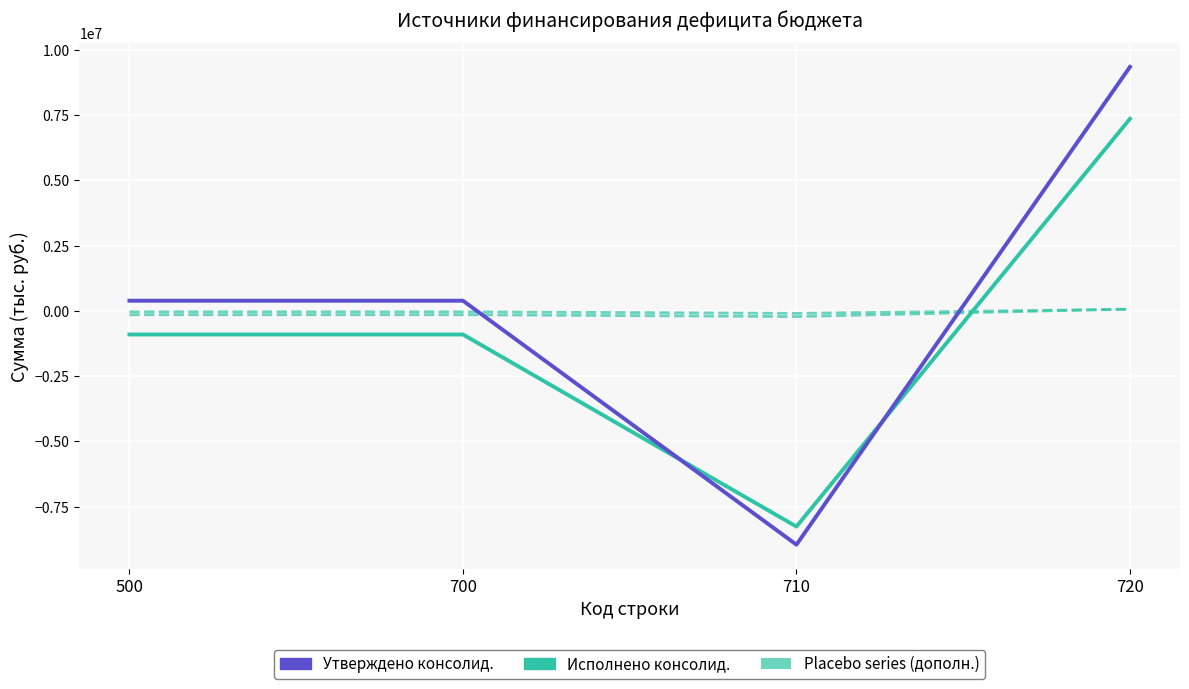

Which series has the widest spread of values?

Утверждено консолид.